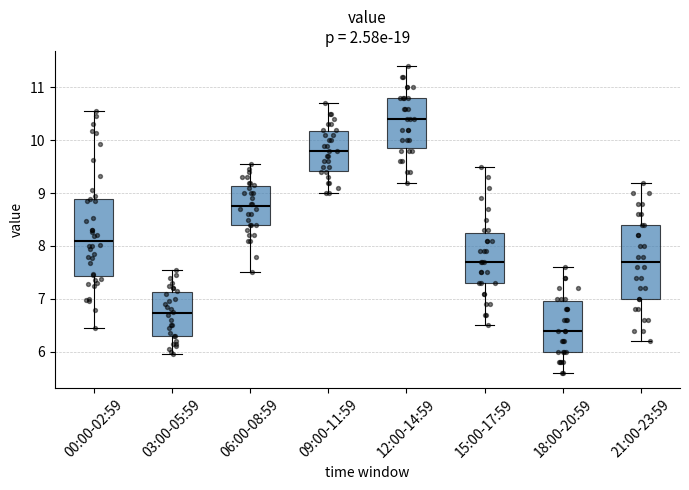

Reading left to right, read every box against the y-axis: the position of its median line, the range the box covers, and the ends of its whiskers. The values are not printed on the chart, so give them approximately, as read against the axis.

00:00-02:59: median 8.1, box 7.4 to 8.9, whiskers 6.5 to 10.6
03:00-05:59: median 6.7, box 6.3 to 7.1, whiskers 6.0 to 7.6
06:00-08:59: median 8.8, box 8.4 to 9.1, whiskers 7.5 to 9.6
09:00-11:59: median 9.8, box 9.4 to 10.2, whiskers 9.0 to 10.7
12:00-14:59: median 10.4, box 9.9 to 10.8, whiskers 9.2 to 11.4
15:00-17:59: median 7.7, box 7.3 to 8.3, whiskers 6.5 to 9.5
18:00-20:59: median 6.4, box 6.0 to 7.0, whiskers 5.6 to 7.6
21:00-23:59: median 7.7, box 7.0 to 8.4, whiskers 6.2 to 9.2